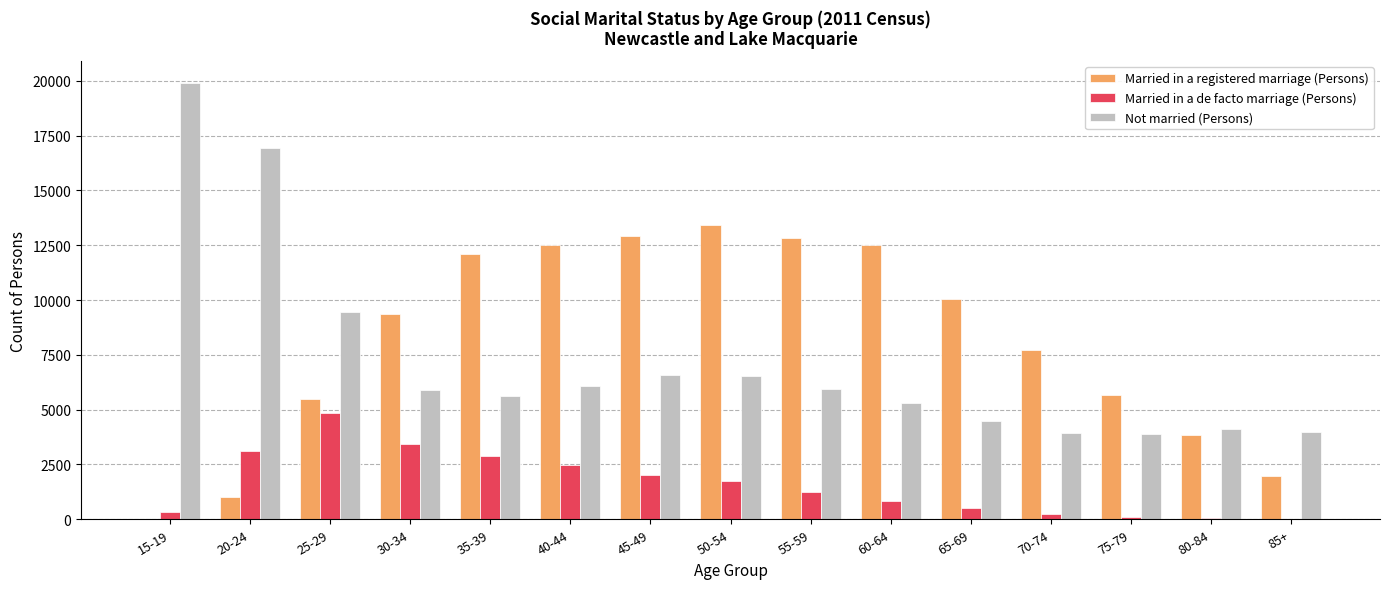

What is the spread (max minus min) of values at 50-54?

11693